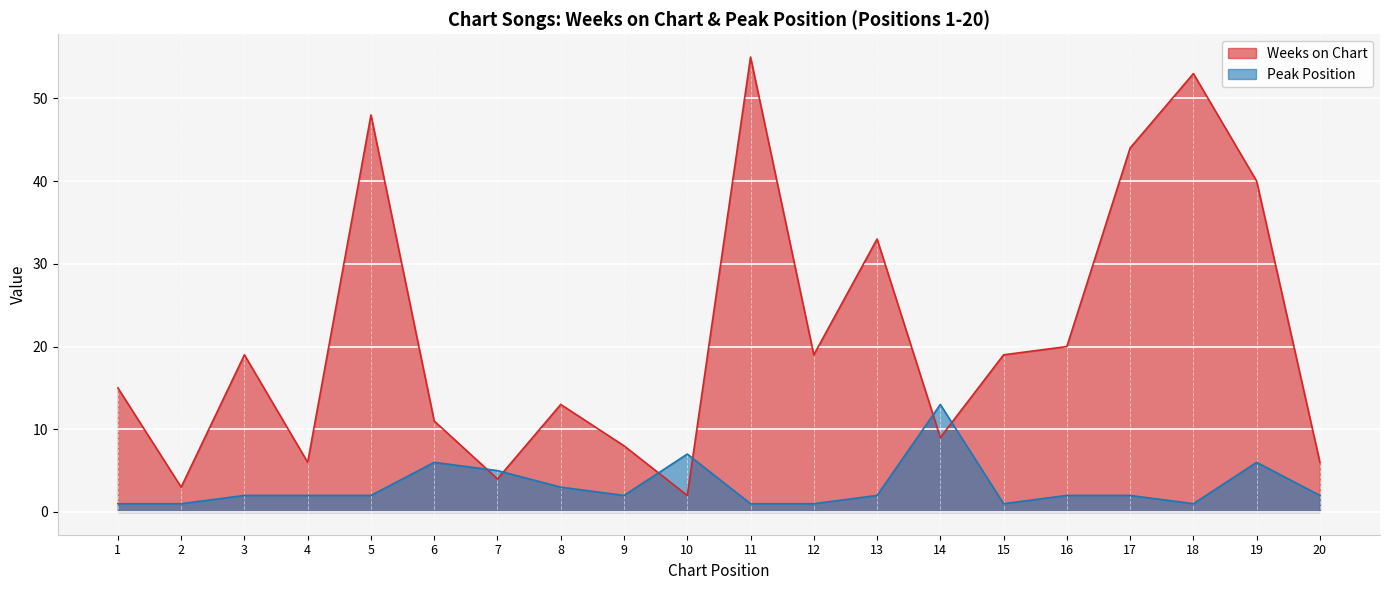

What is the value of the Weeks on Chart point at the 13th from the left?

33